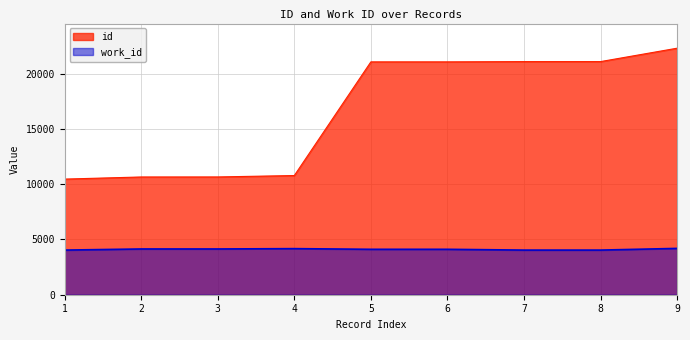

Rank the series at 2 from lowest to highest value.

work_id, id